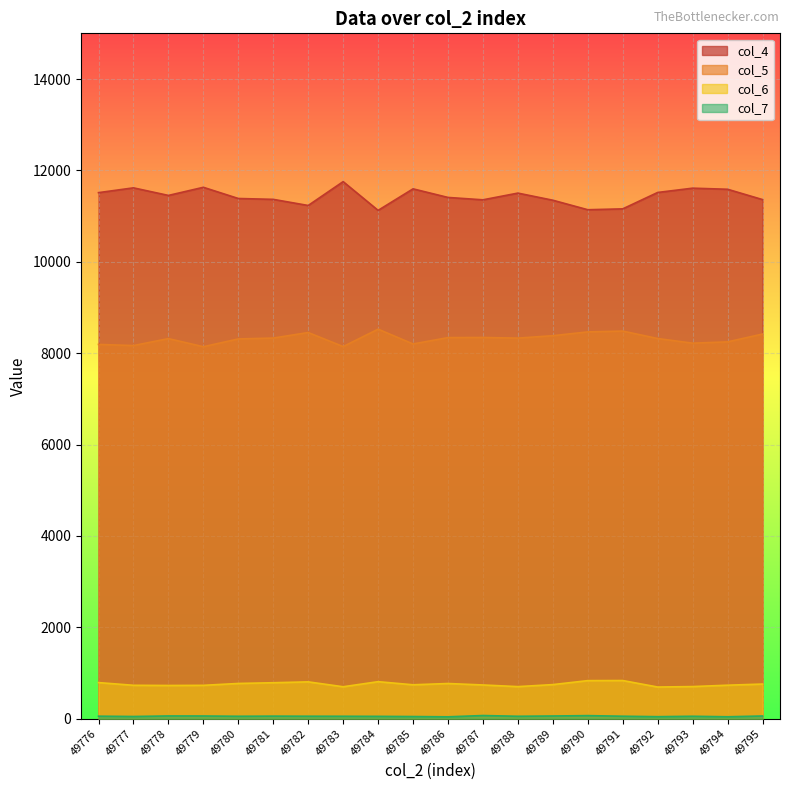

True or false: col_7 has more than 0 points higher than both neighbors.

True